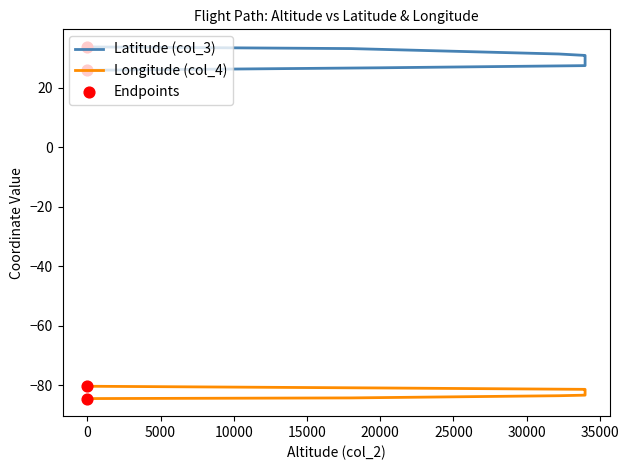

At how many categories does at least one series exceed -5?

11